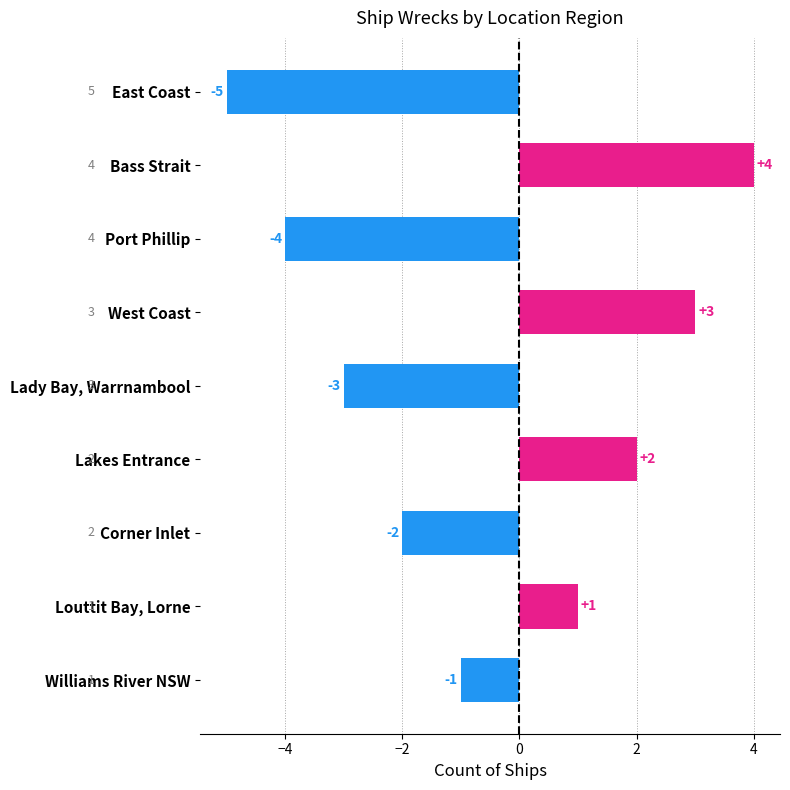

Reading top to bottom, what are all the values shown in this chart?

East Coast=-5	Bass Strait=4	Port Phillip=-4	West Coast=3	Lady Bay, Warrnambool=-3	Lakes Entrance=2	Corner Inlet=-2	Louttit Bay, Lorne=1	Williams River NSW=-1